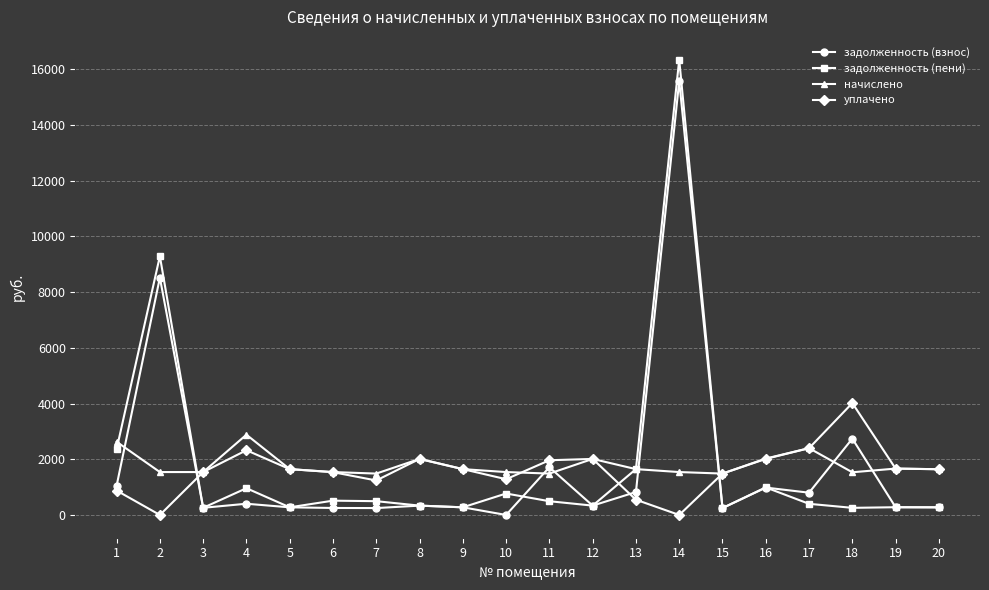

How many data points in задолженность (взнос) are less than 335?

9